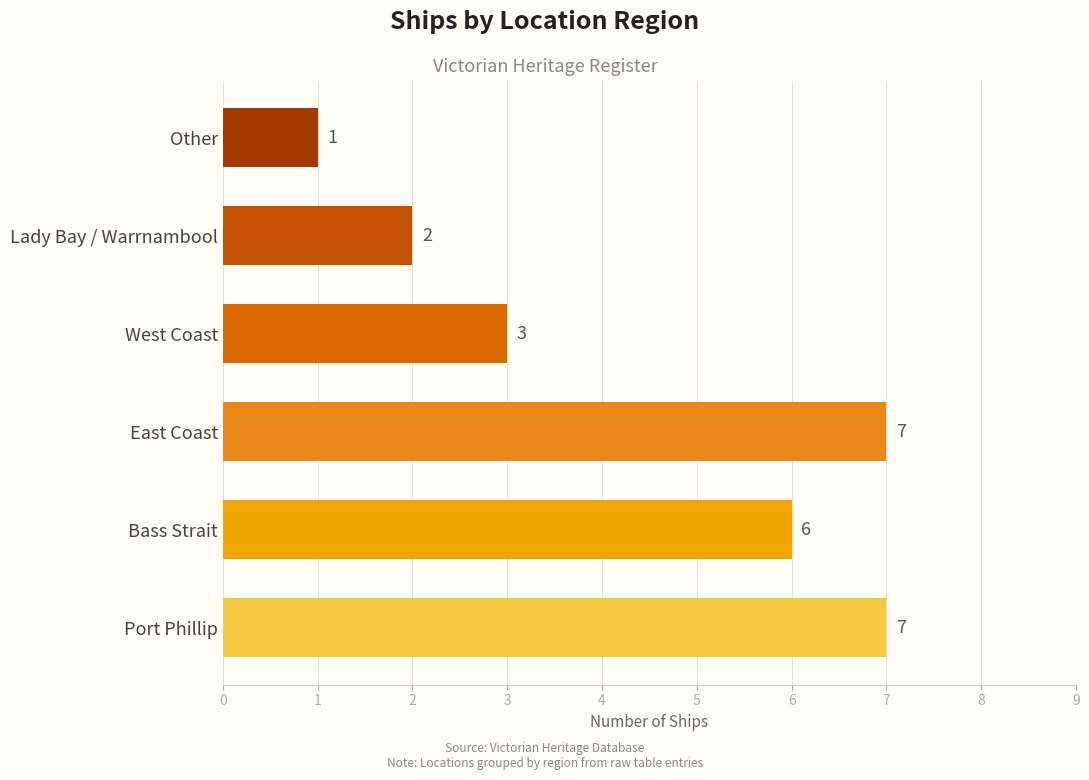

What is the difference between the maximum and minimum values?

6